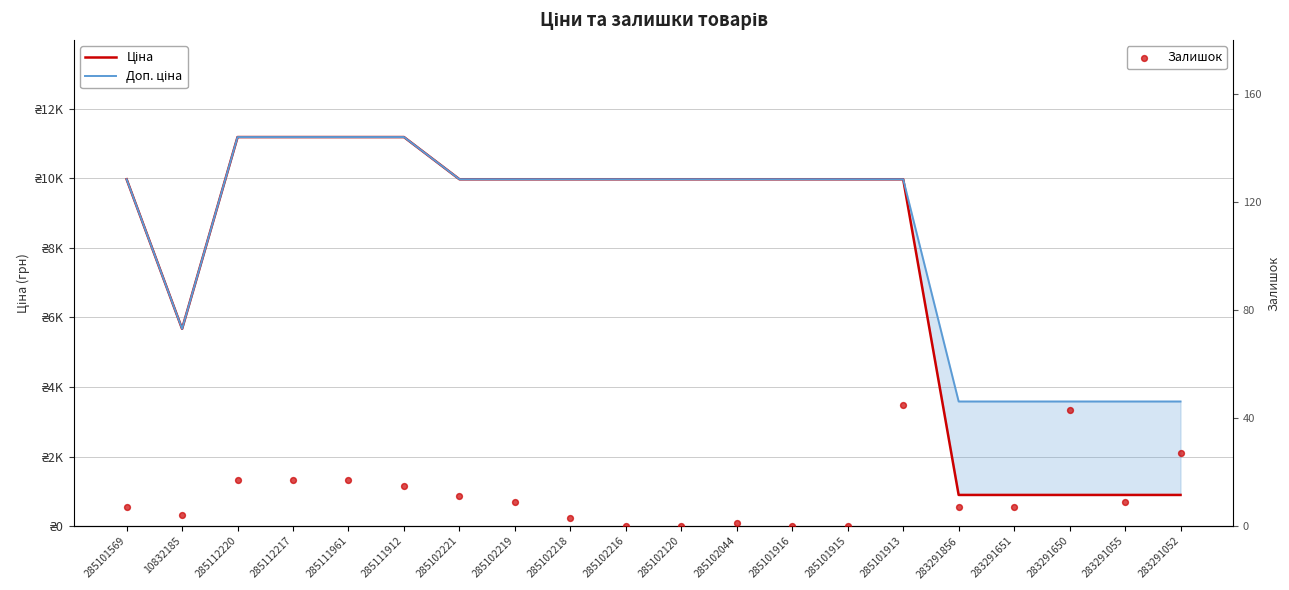

Which series has the widest spread of Y values?

Ціна